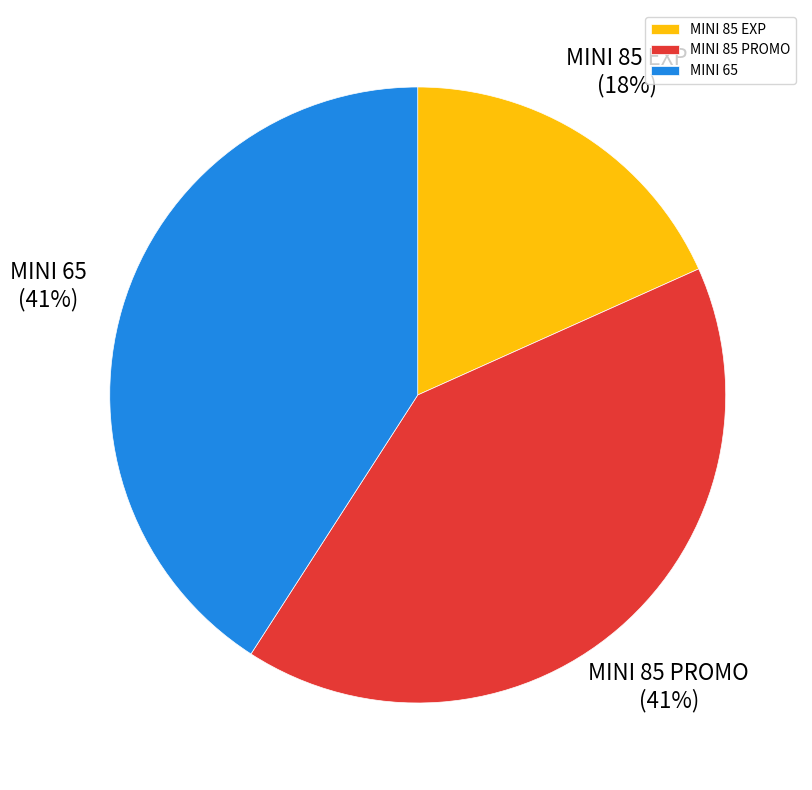

To the nearest percent, what is the average slice percentage?

33%